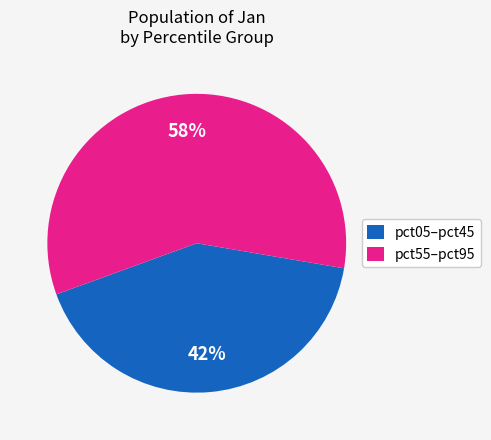

How many segments does this pie chart have?

2